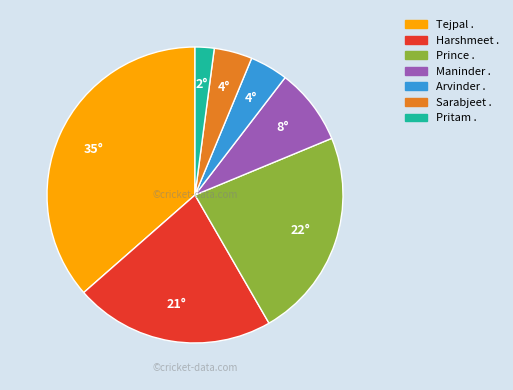

Which has a higher value, Prince . or Tejpal .?

Tejpal .